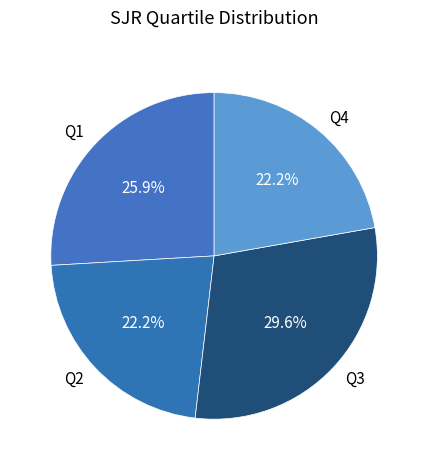

To the nearest percent, what portion does Q3 represent?

30%